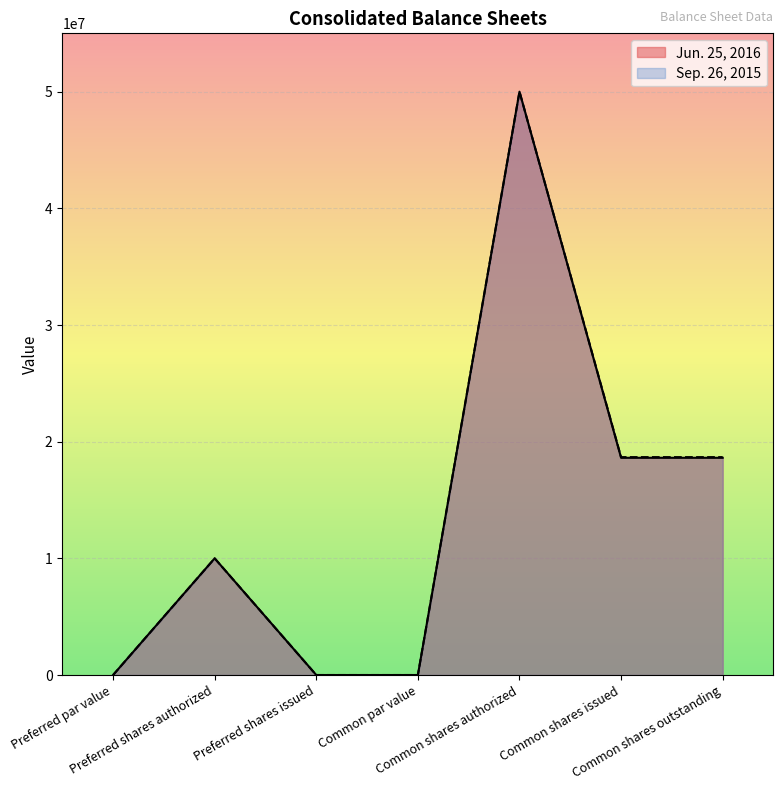

How many interior local peaks does the Sep. 26, 2015 series have?

2